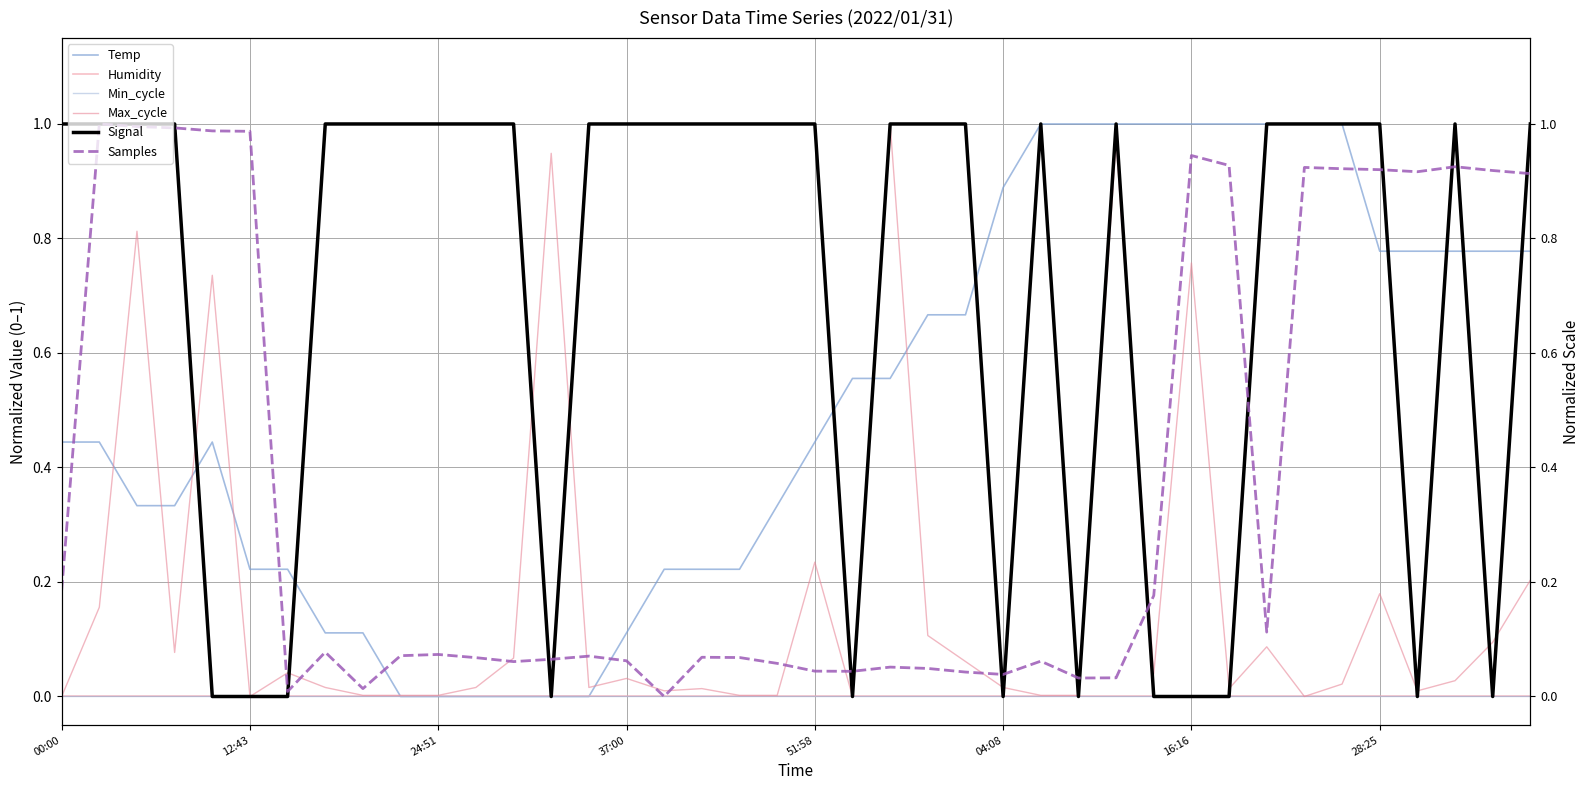

Which category has the lowest value in the Max_cycle series?

00:00